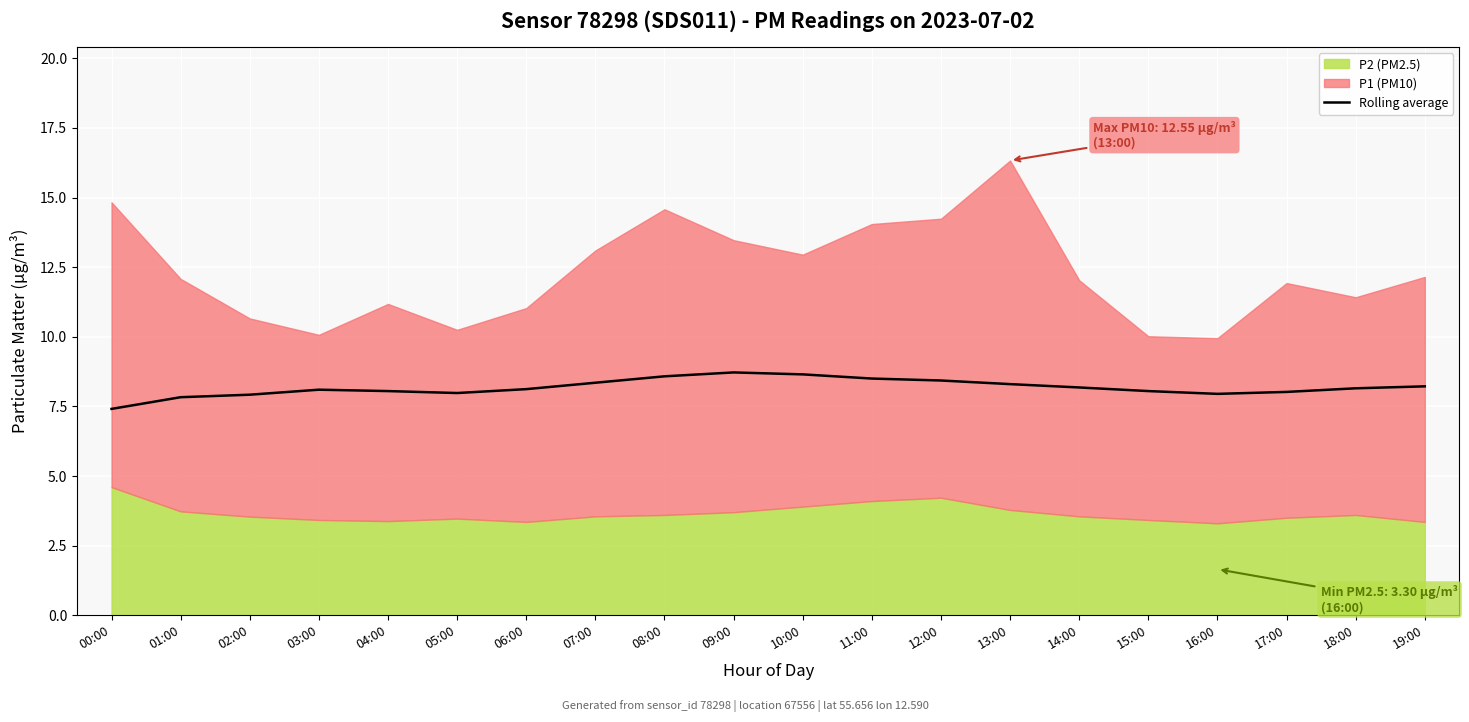

What is the label of the 17th point from the left?

16:00